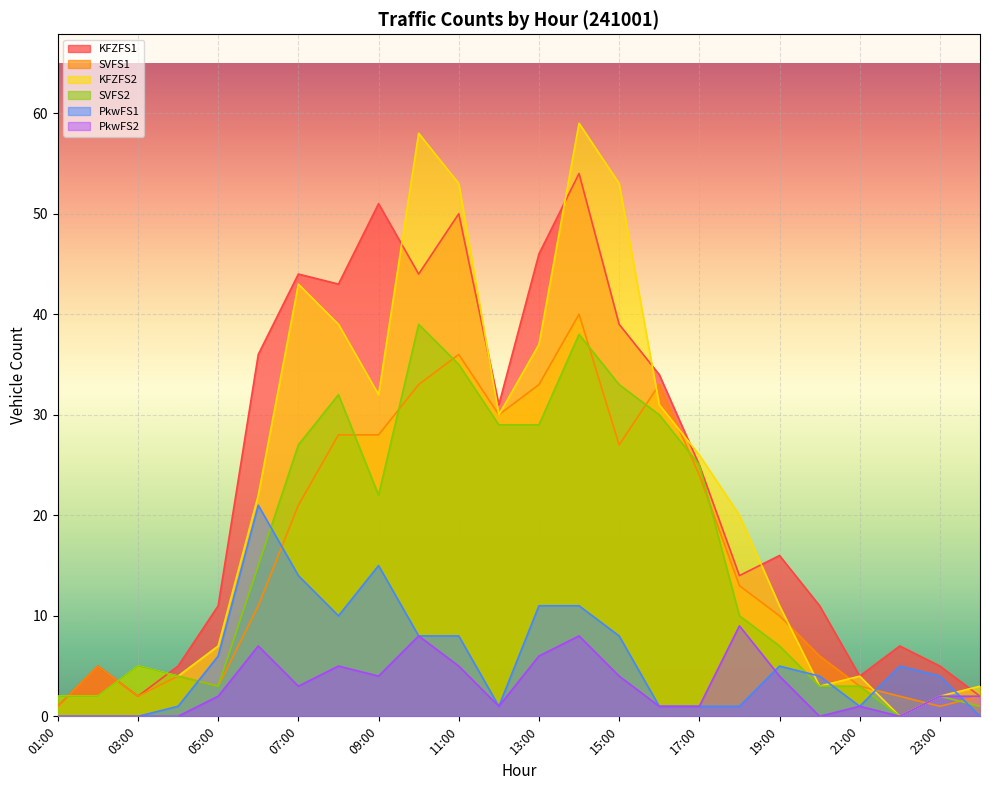

In PkwFS2, how many points are higher than both neighbors (excluding endpoints)?

6